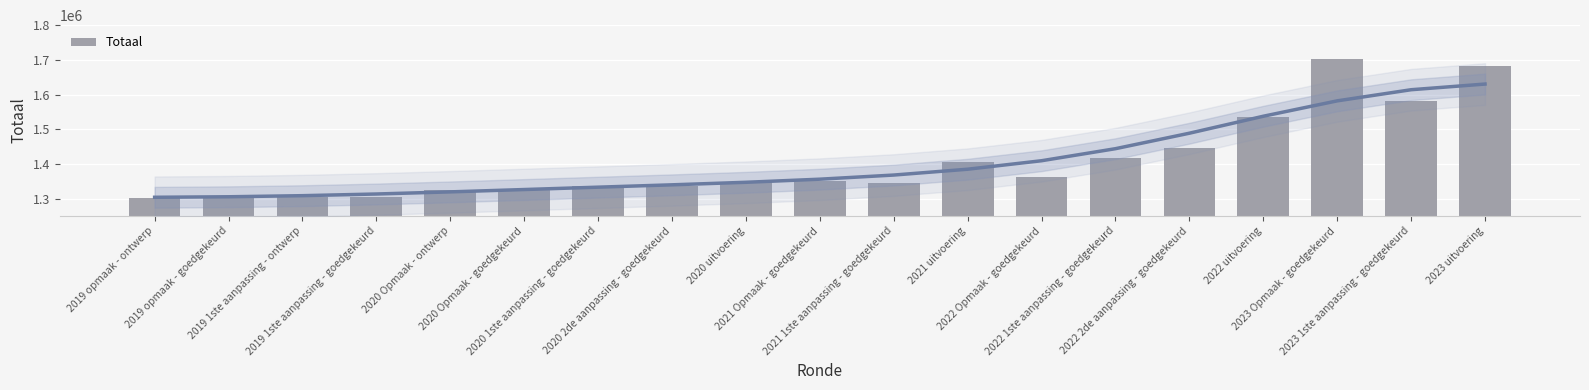

Between 2019 1ste aanpassing - ontwerp and 2020 1ste aanpassing - goedgekeurd, which is larger?

2020 1ste aanpassing - goedgekeurd